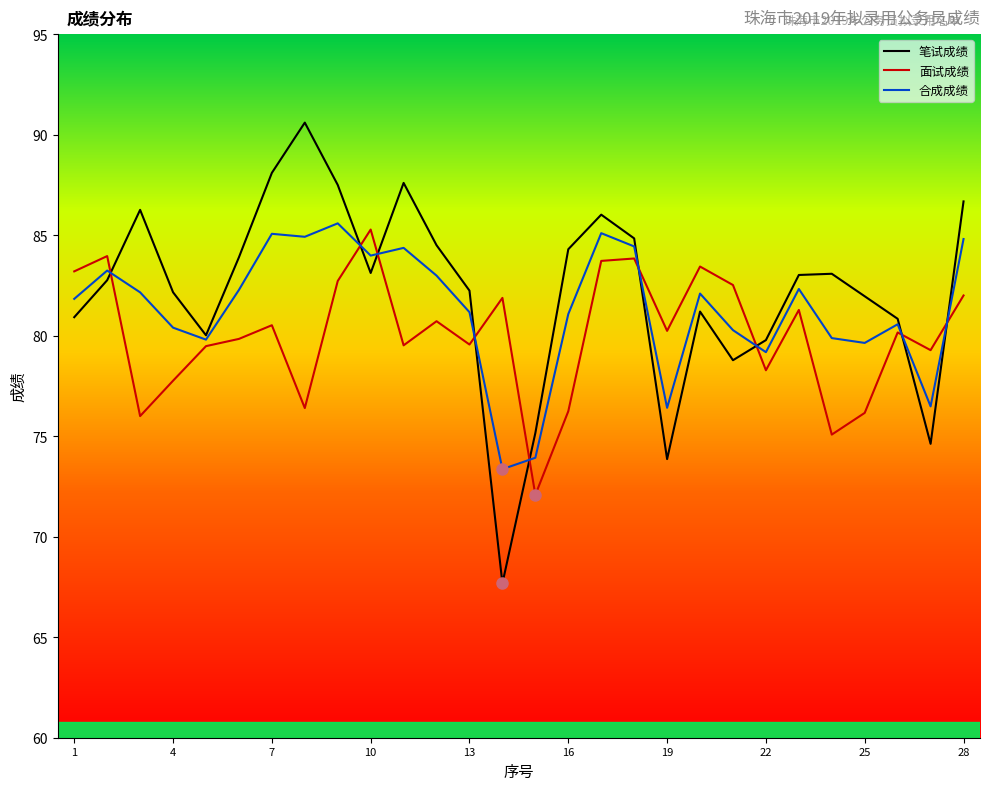

What is the smallest value displayed?

67.7